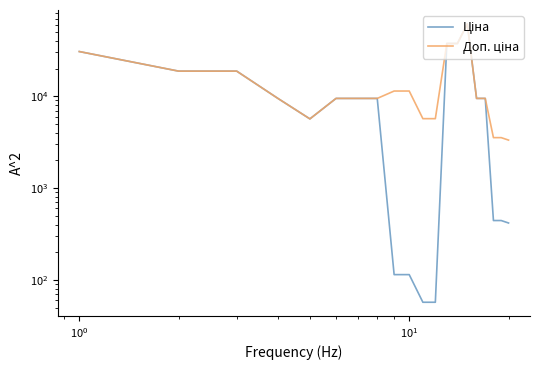

Does the chart have visible grid lines?

No